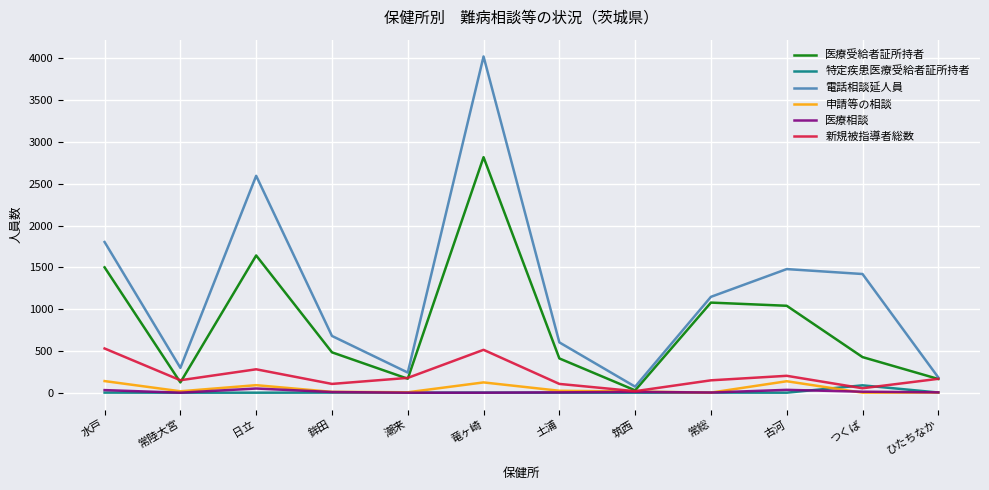

What position from the left is 常総?

9